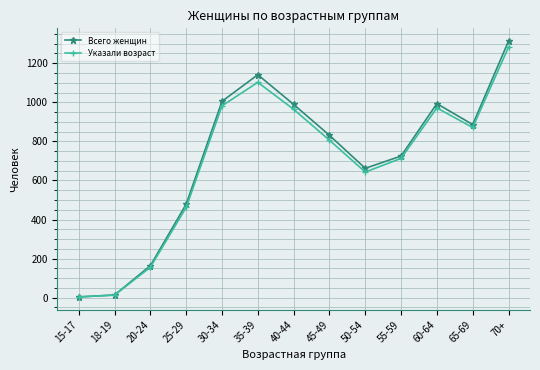

Is the value of Всего женщин at 40-44 greater than the value of Указали возраст at 20-24?

Yes